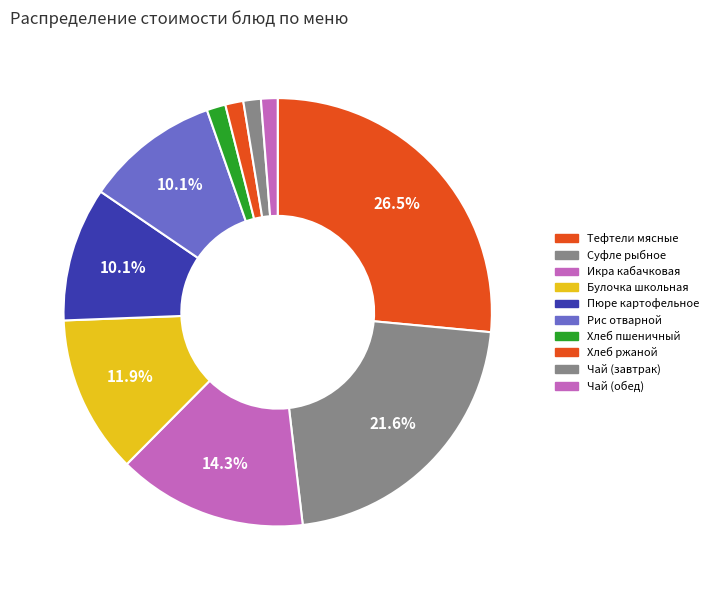

Count the number of slices in the pie.

10